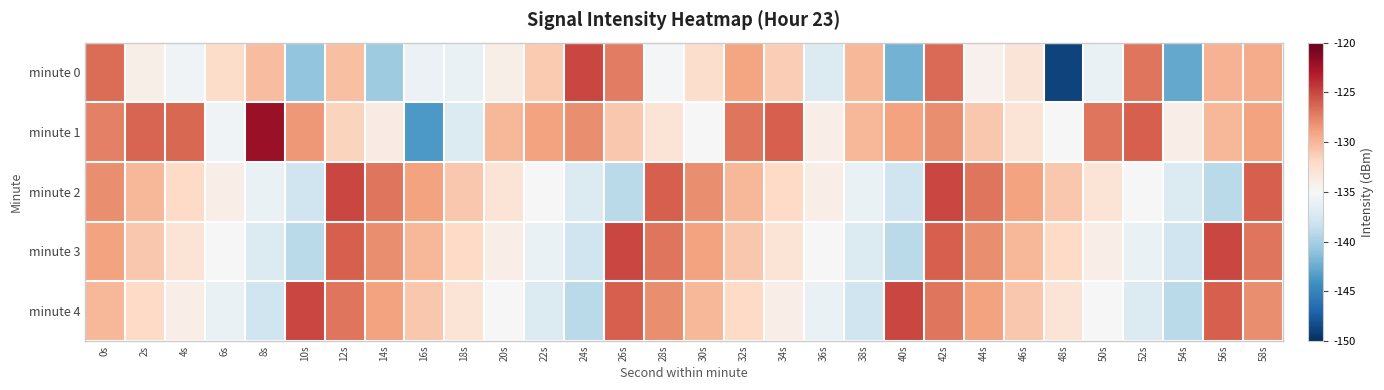

Which label corresponds to the largest value in the chart?

8s